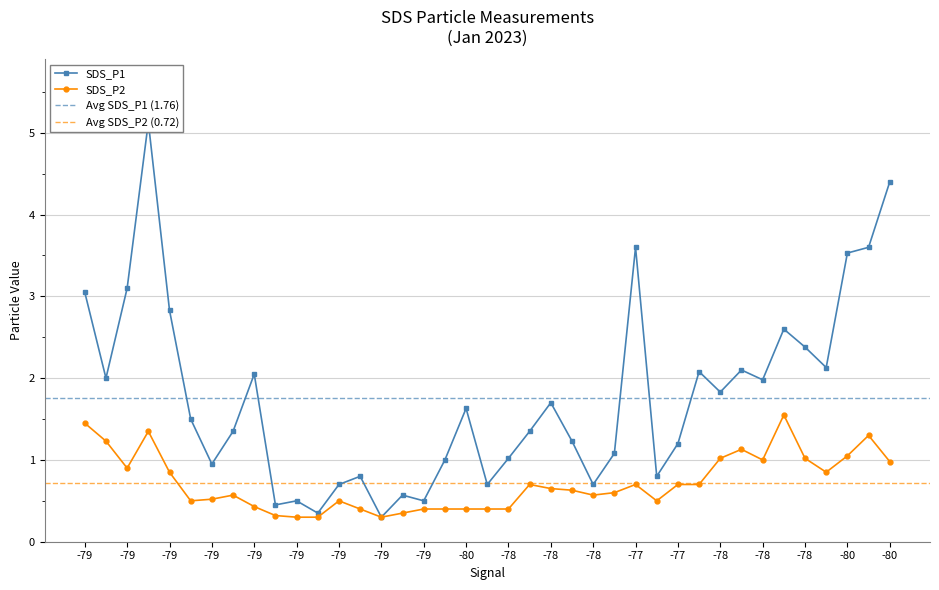

Read the SDS_P1 value at -78.

0.7